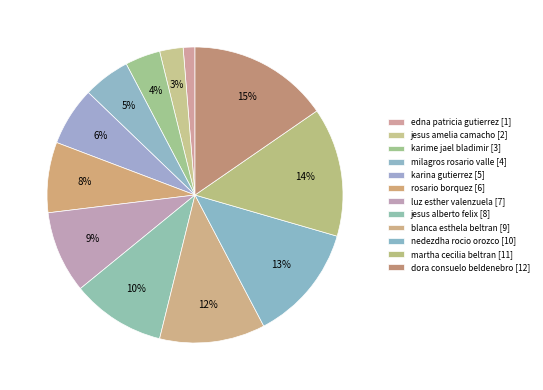

How many slices are in this pie chart?

12